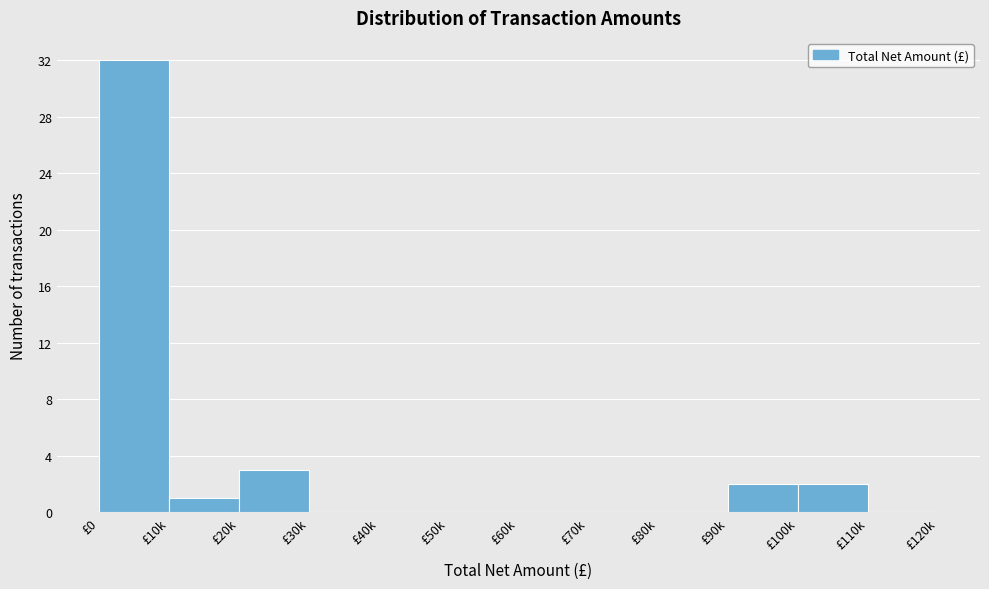

Reading left to right, extract all data points from this chart.

£0=32	£10k=1	£20k=3	£30k=0	£40k=0	£50k=0	£60k=0	£70k=0	£80k=0	£90k=2	£100k=2	£110k=0